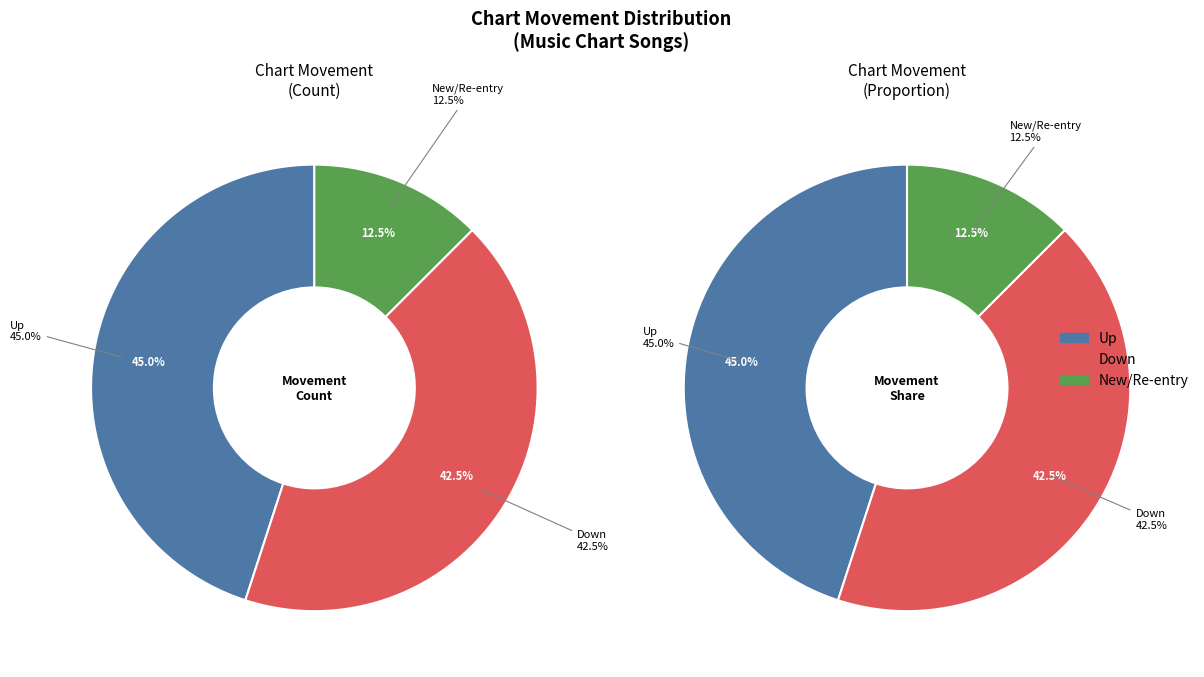

The up slice represents 56% of the pie. True or false?

False